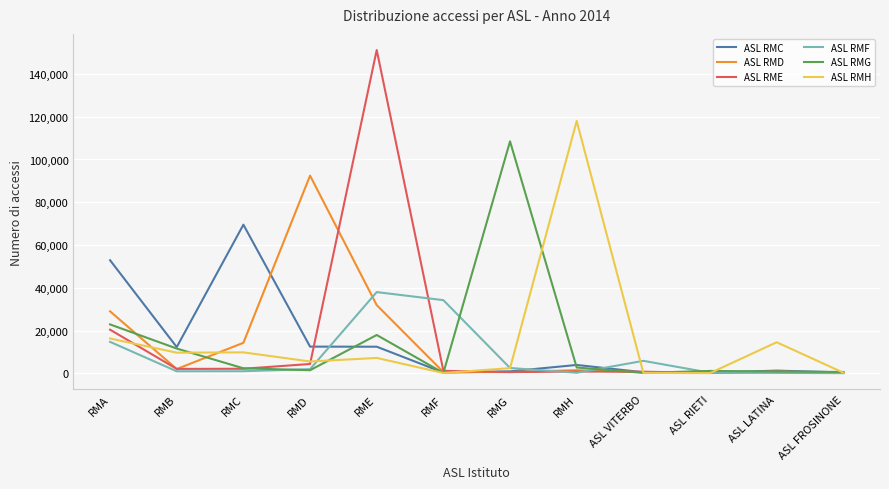

What is the difference between the ASL RME values at RMA and RMD?

16039